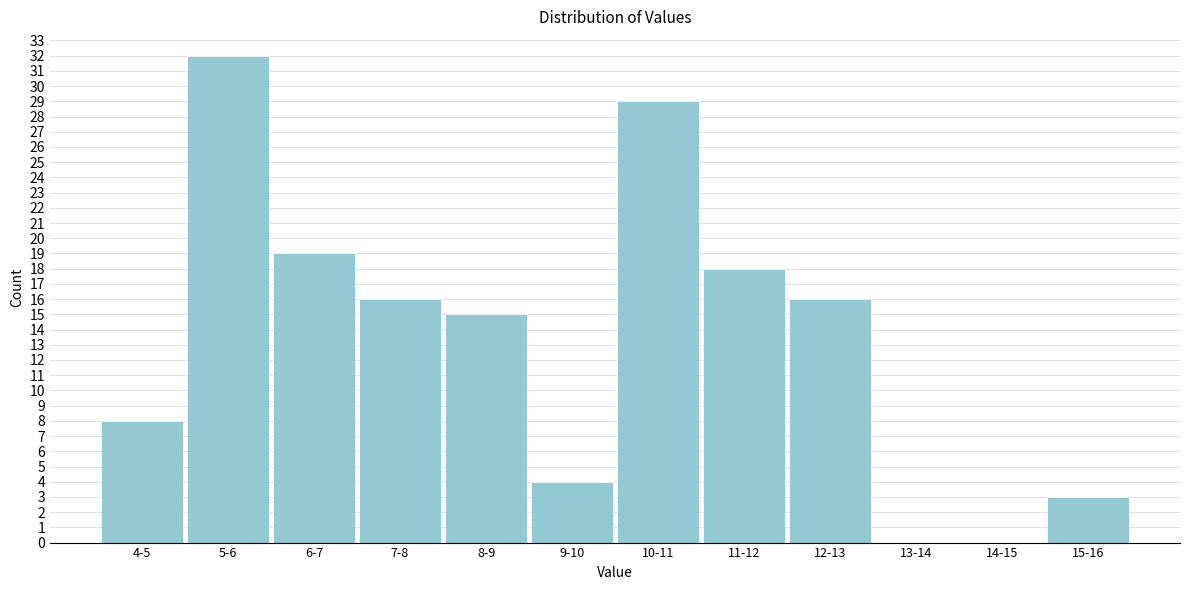

Reading left to right, extract all data points from this chart.

4-5=8	5-6=32	6-7=19	7-8=16	8-9=15	9-10=4	10-11=29	11-12=18	12-13=16	13-14=0	14-15=0	15-16=3